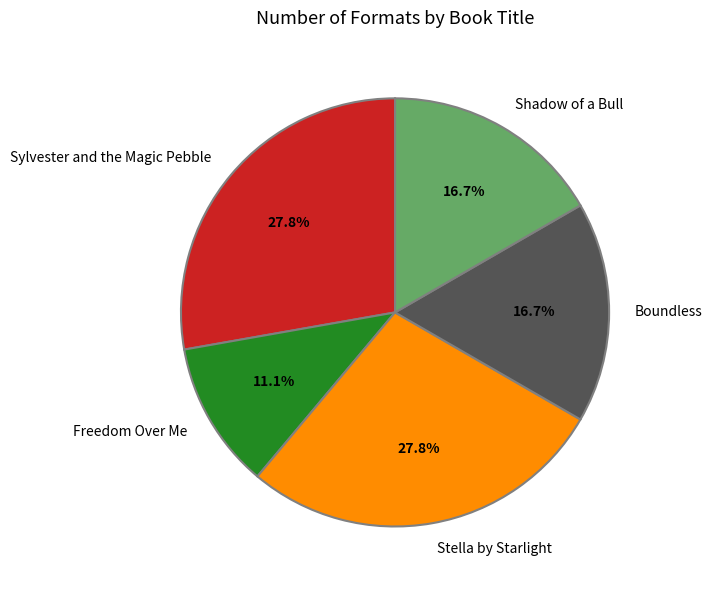

What percentage do Freedom Over Me and Boundless together represent?

27.8%